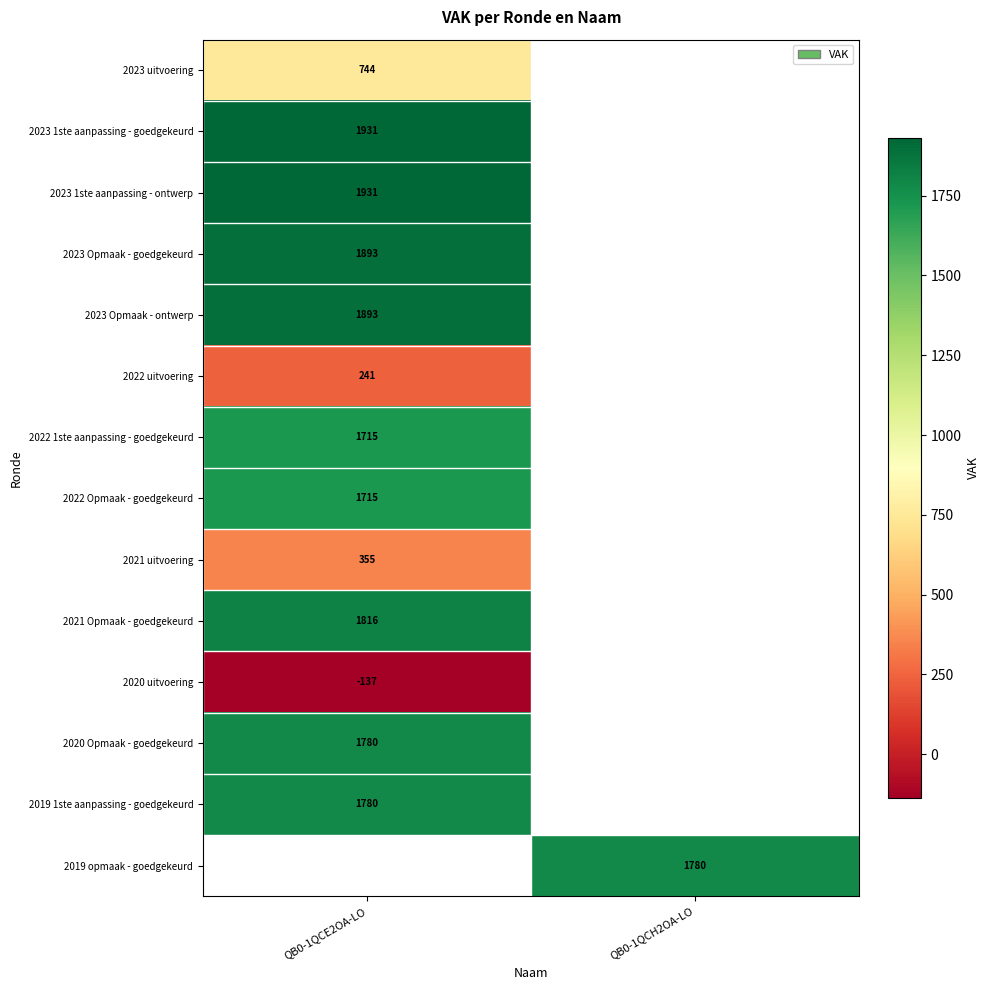

Is it true that 2023 1ste aanpassing - goedgekeurd equals 984 at QB0-1QCE2OA-LO?

False